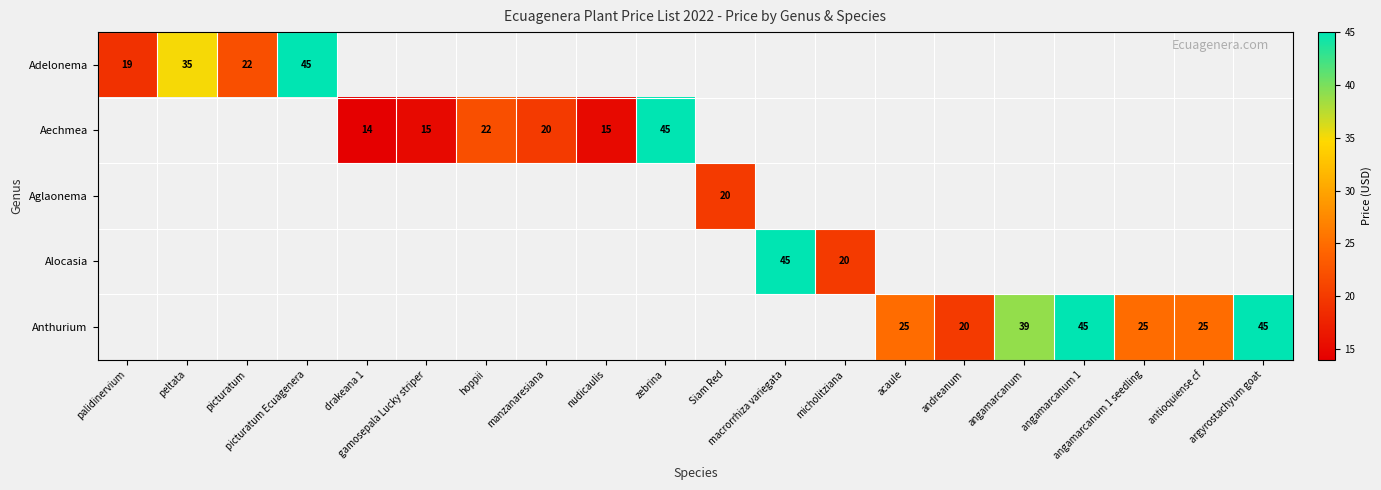

What is the smallest value displayed?

14.0